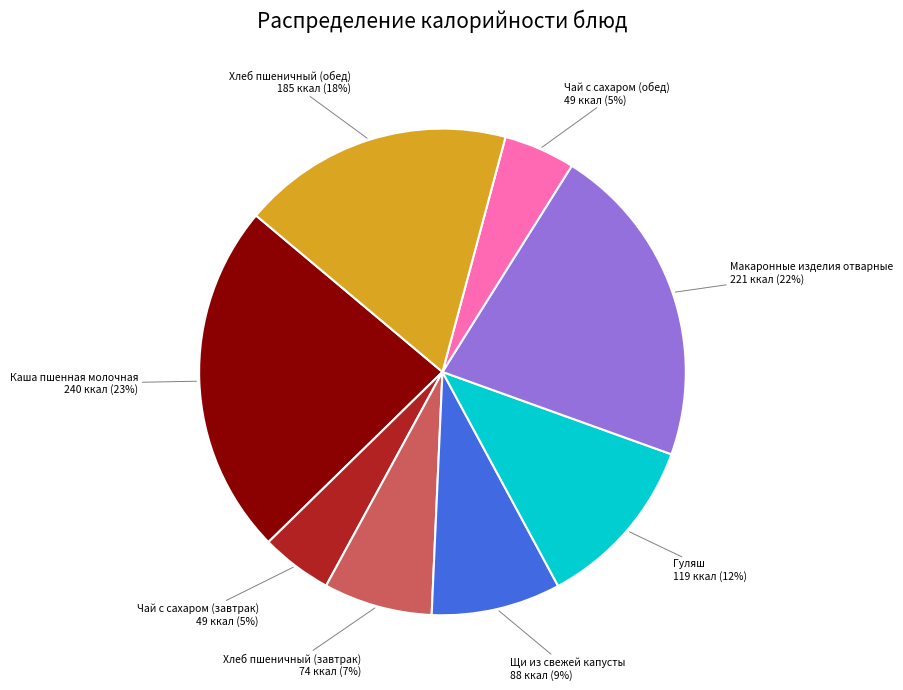

What is the largest slice in the pie chart?

Каша пшенная молочная